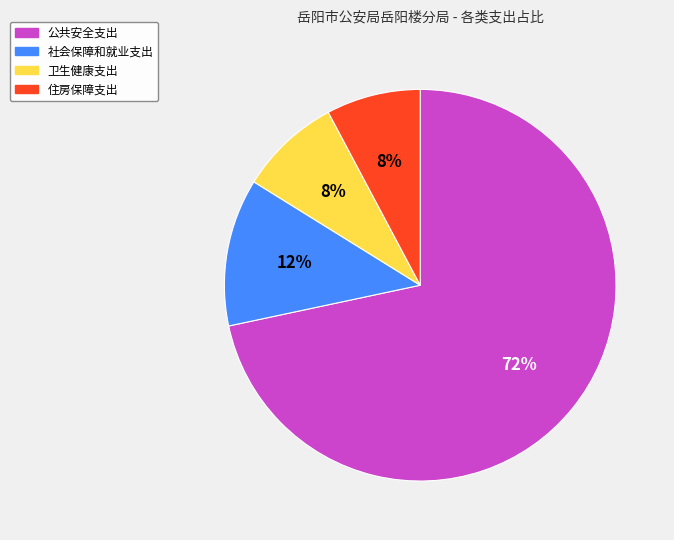

Is 住房保障支出 the majority of the pie?

No